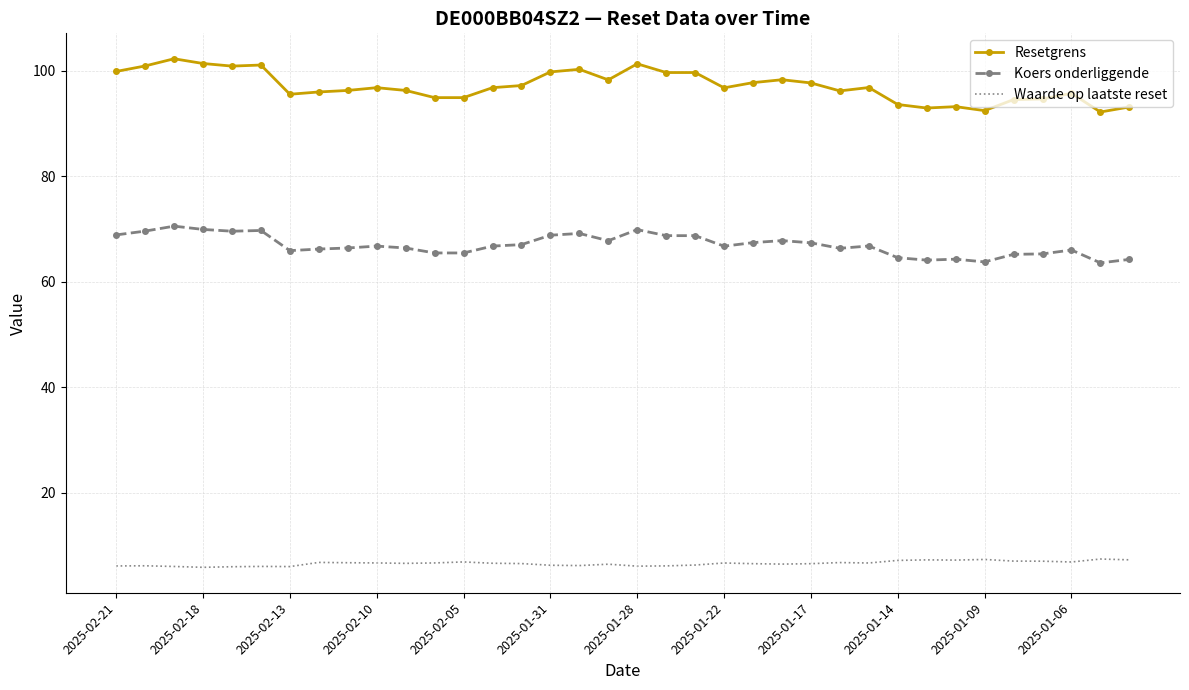

List the series in order of their overall mean, highest first.

Resetgrens, Koers onderliggende, Waarde op laatste reset